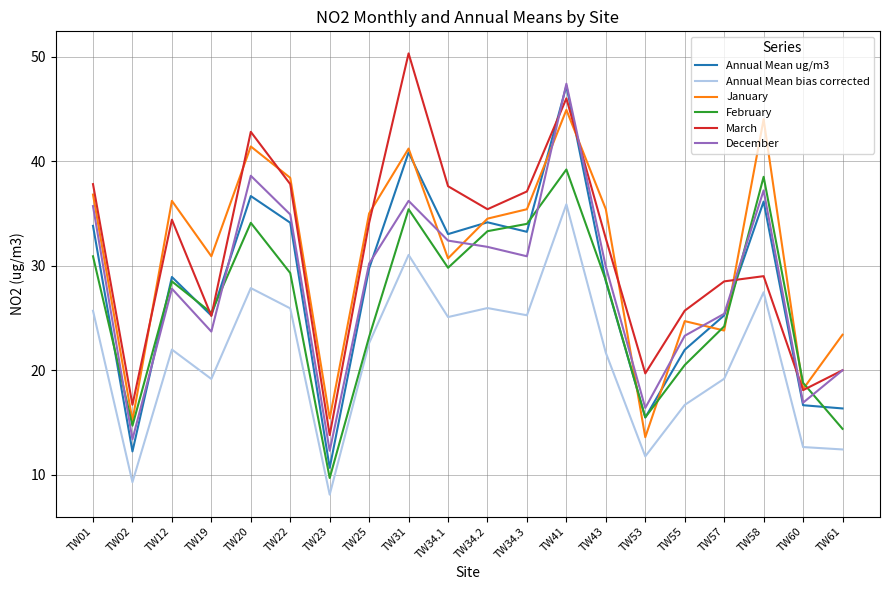

What is the difference between the highest and lowest values at TW20?

14.9